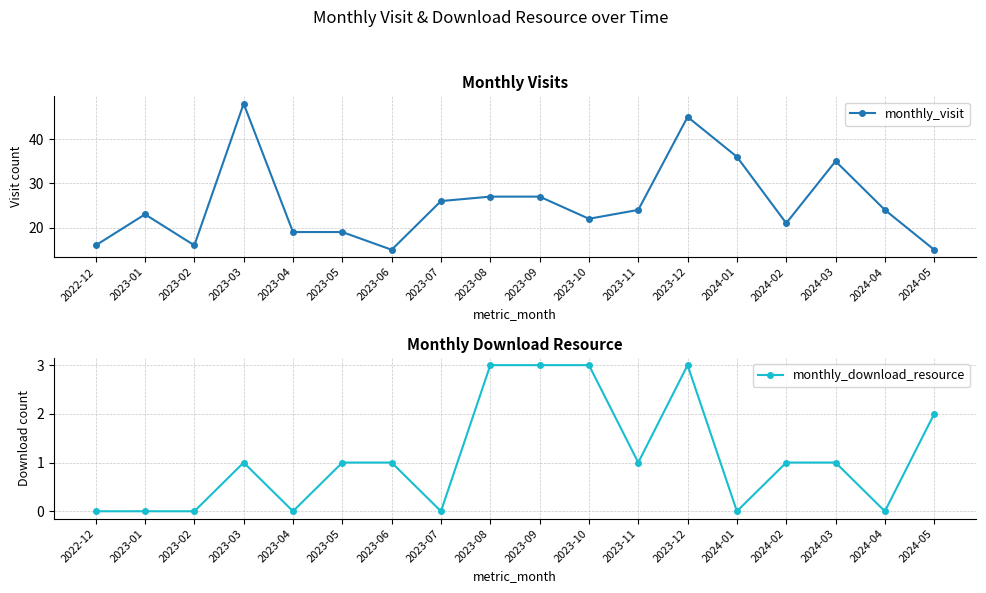

How many series are shown in this chart?

2